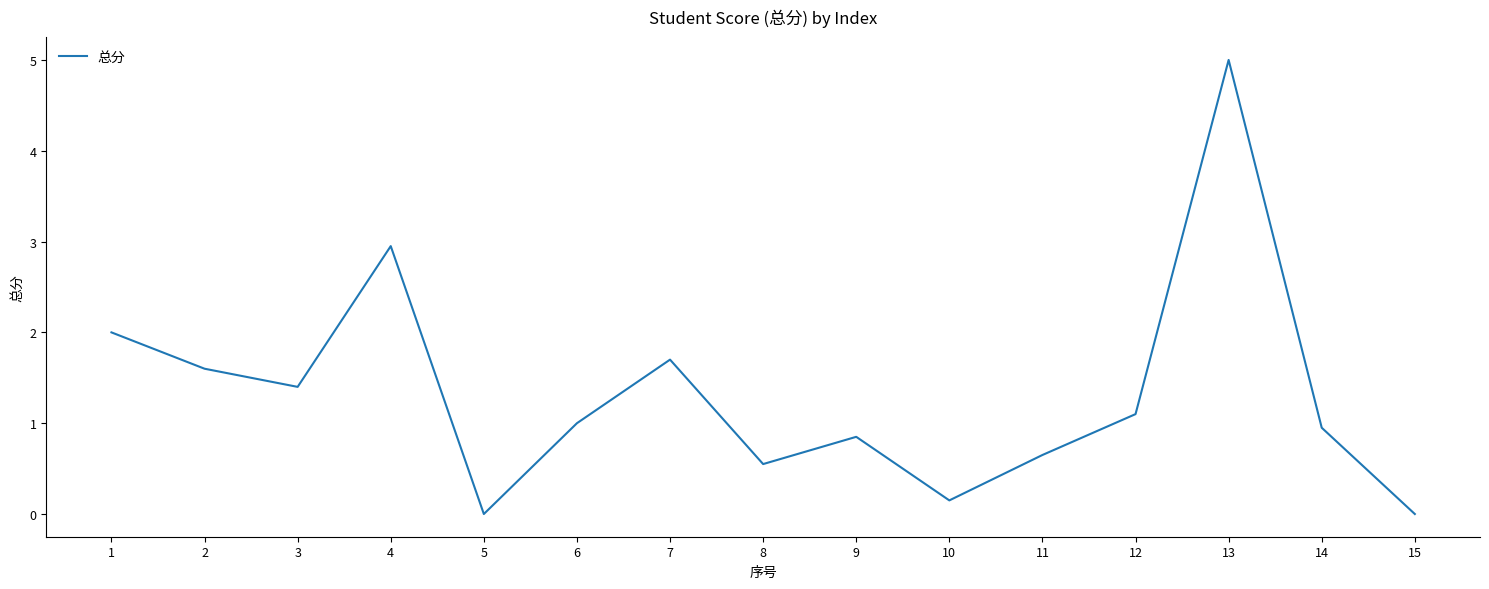

The chart shows a value of 0.6 at 3. True or false?

False